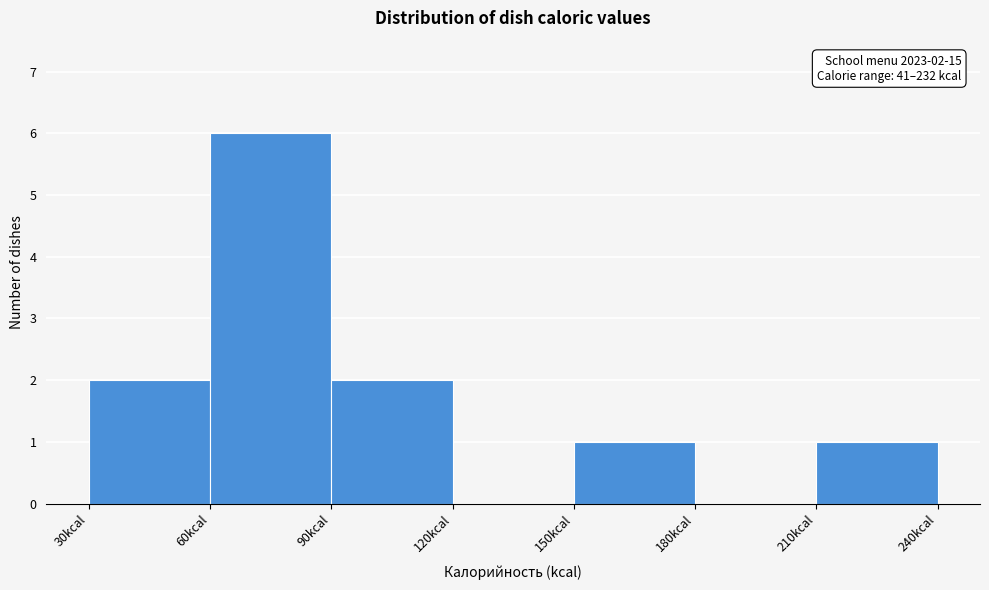

Over which range of the x-axis is the bar tallest?

60 to 90